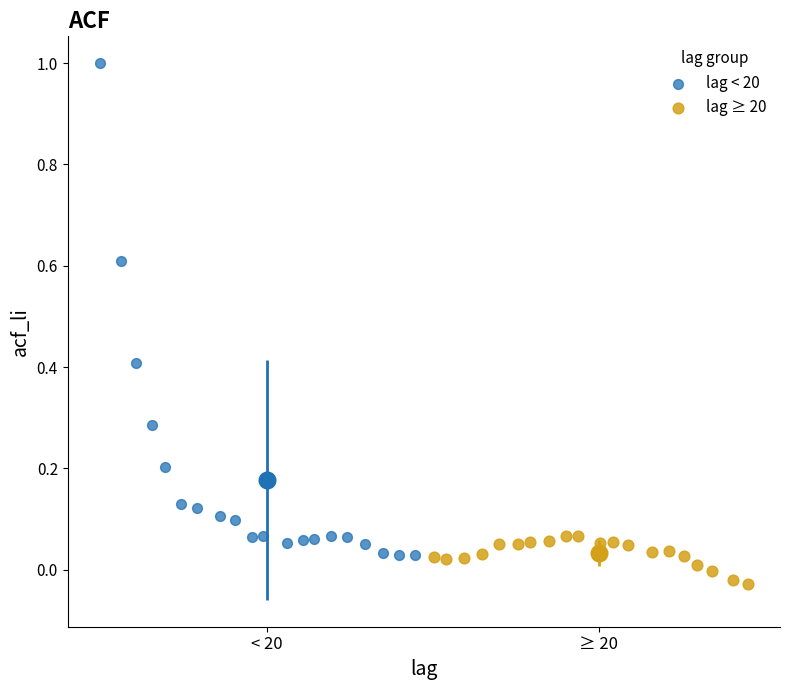

Which series reaches the minimum Y coordinate?

lag ≥ 20